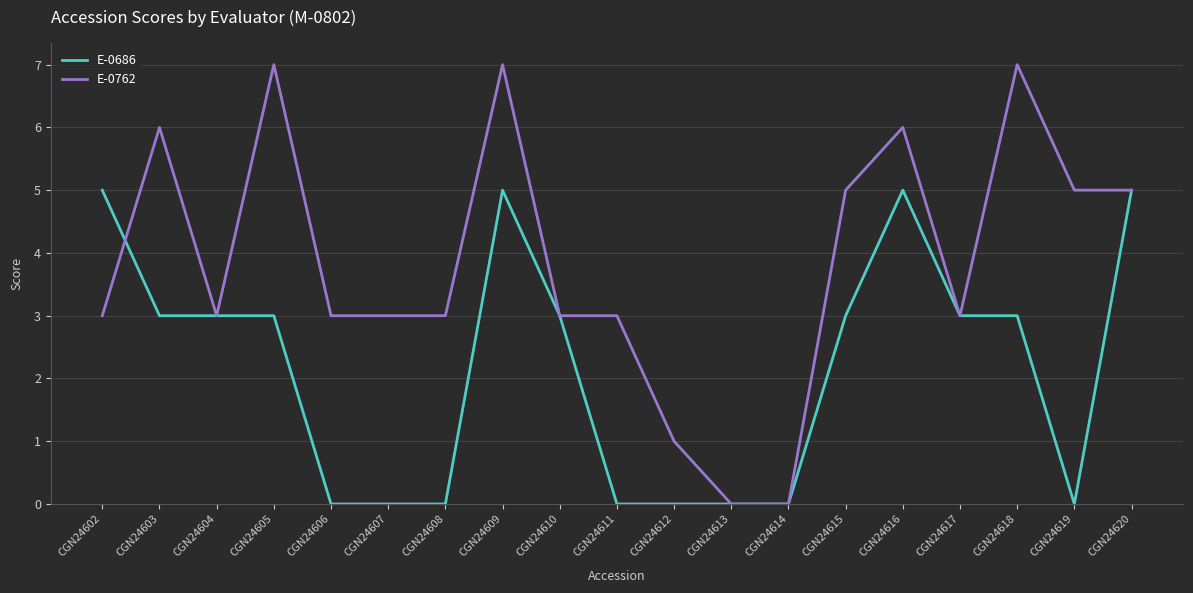

Count the E-0762 values in the range 3 to 6.

13